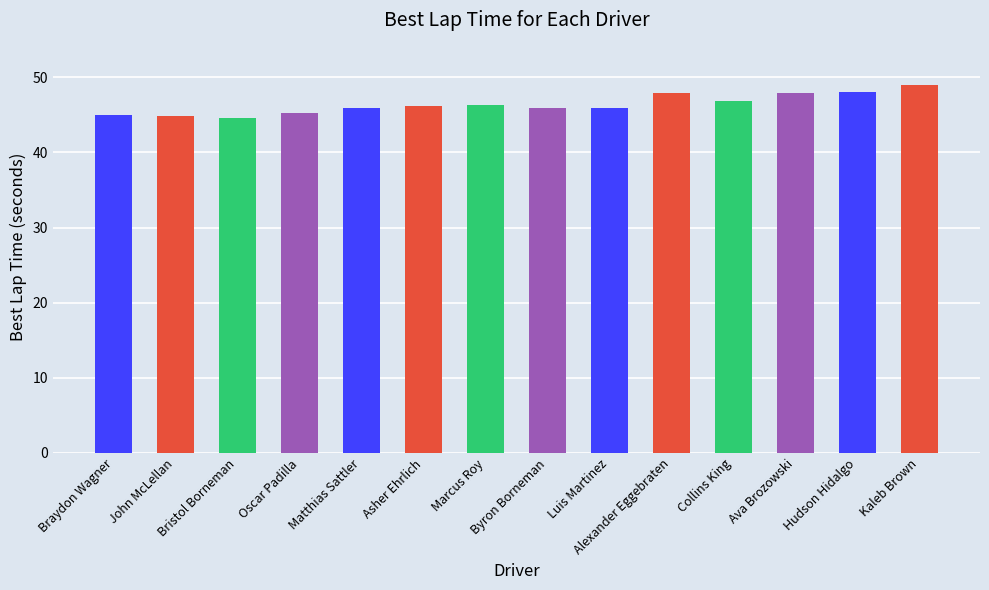

What is the approximate value at John McLellan?

44.9